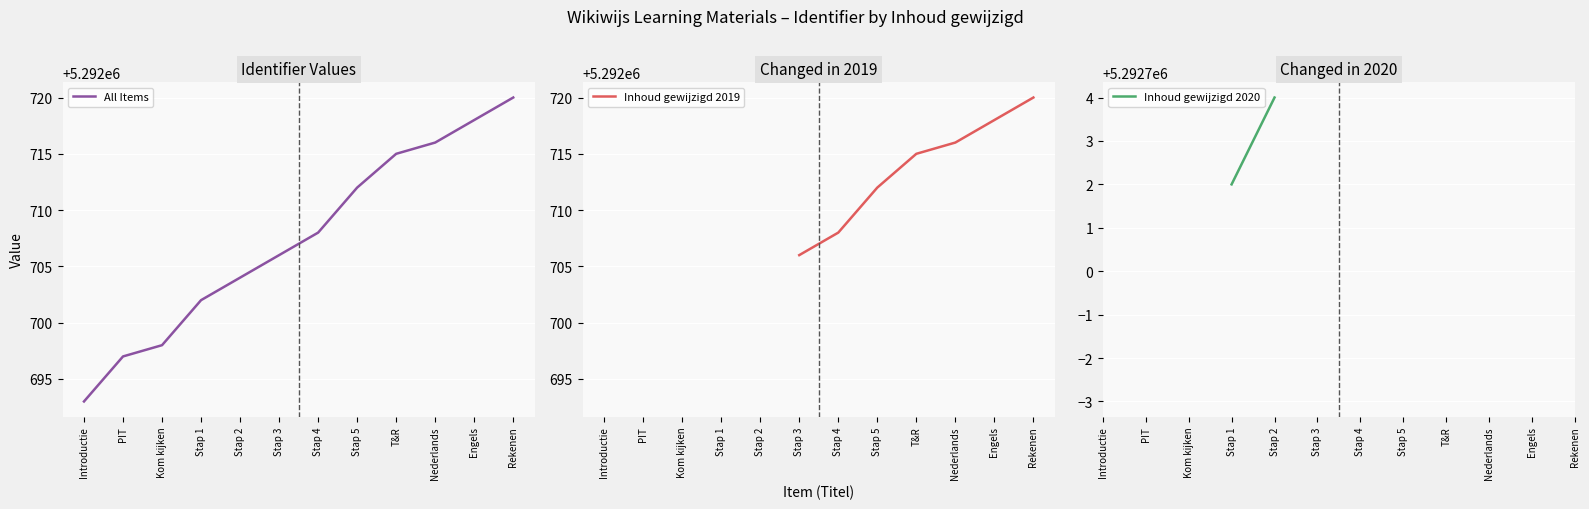

Which series has the largest range (max minus min)?

All Items